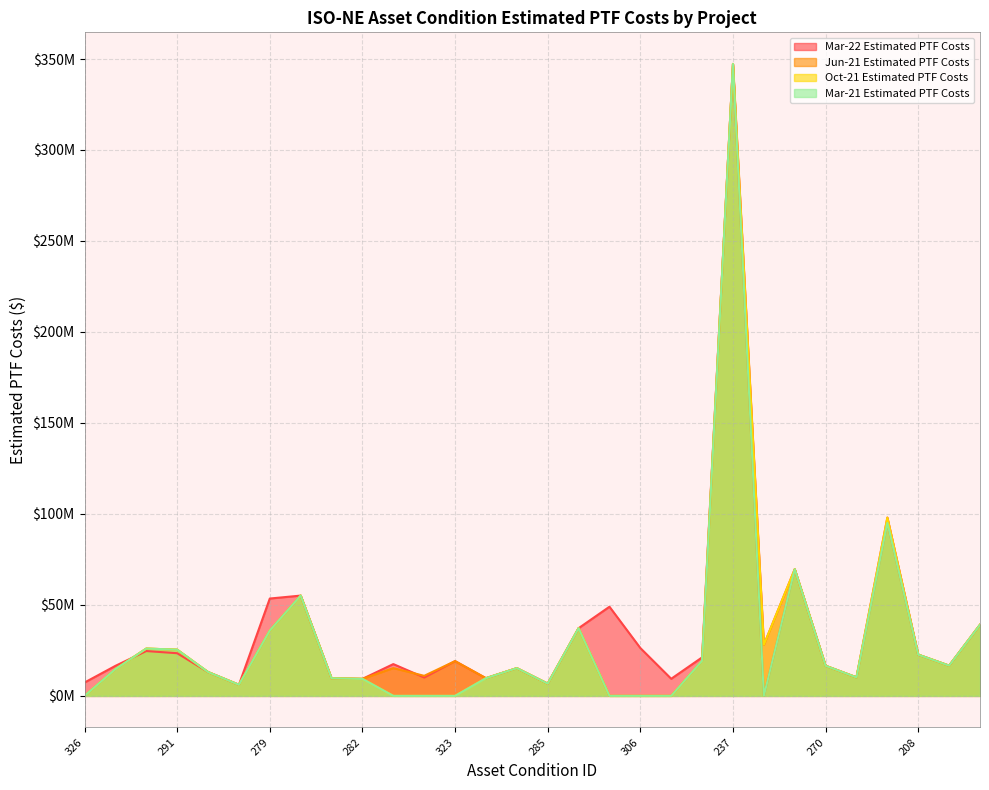

What is the label of the 11th point from the left?

321